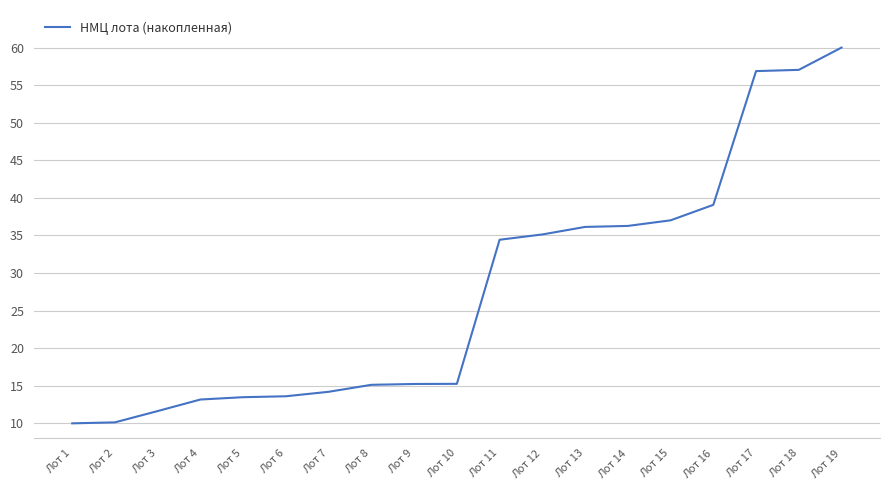

What is the difference between the values at Лот 16 and Лот 14?

2.8